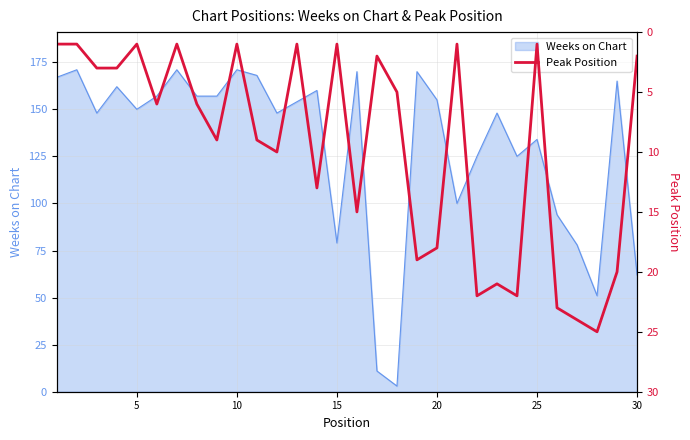

Is it true that Weeks on Chart equals 198 at 5?

False